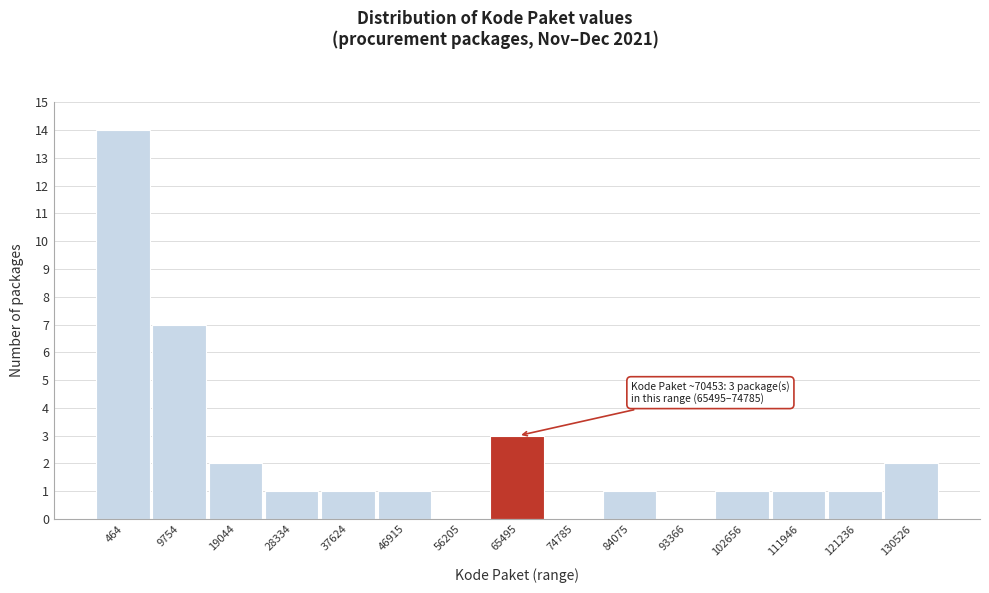

Reading right to left, what are all the values shown in this chart?

130526=2	121236=1	111946=1	102656=1	93366=0	84075=1	74785=0	65495=3	56205=0	46915=1	37624=1	28334=1	19044=2	9754=7	464=14